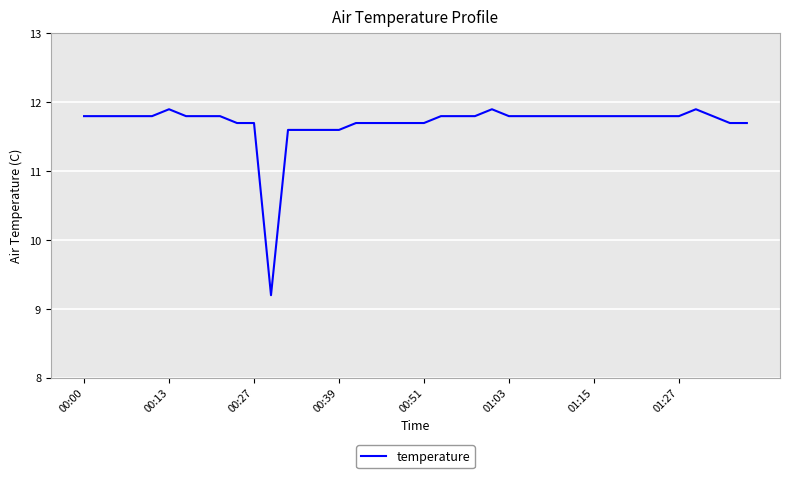

What is the difference between the maximum and minimum values?

2.7